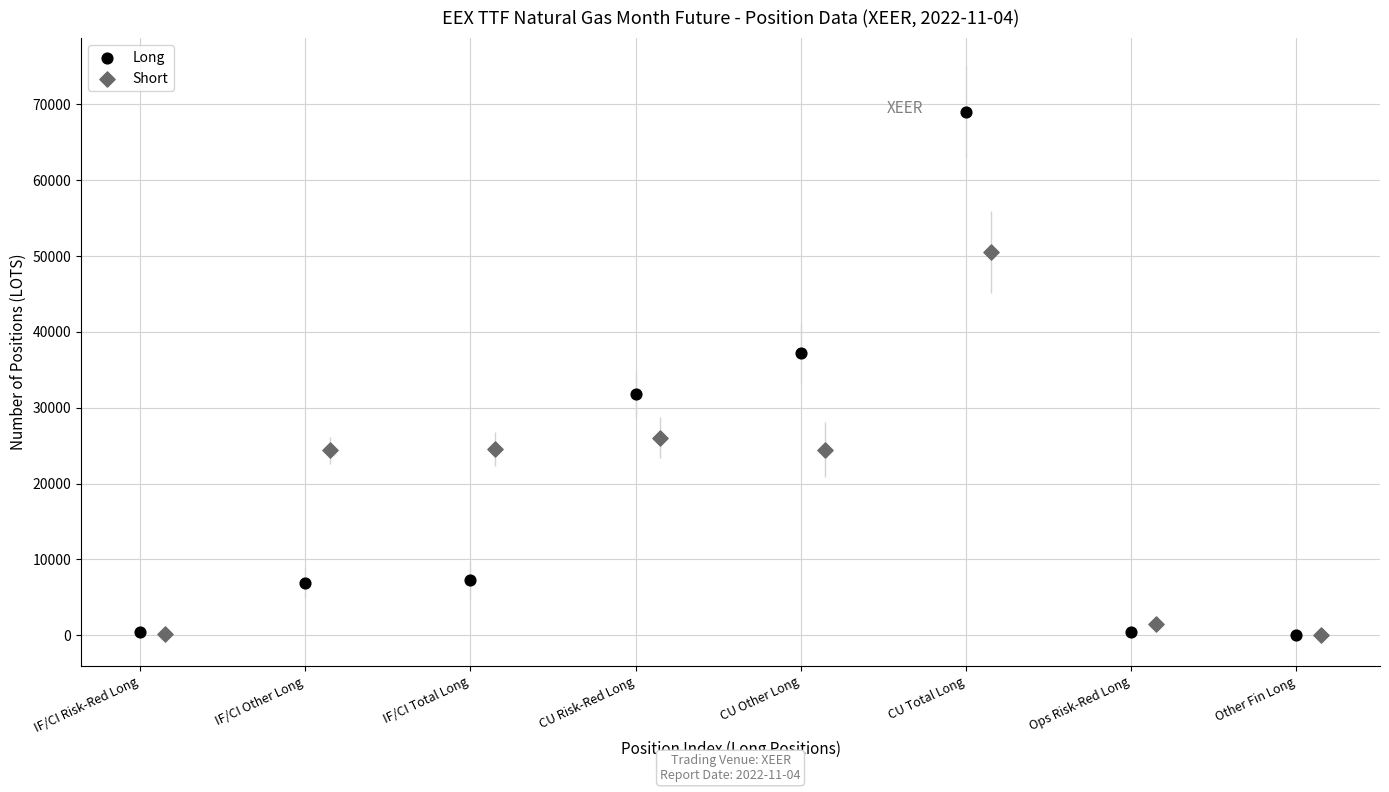

Which series contains the highest Y value?

Long